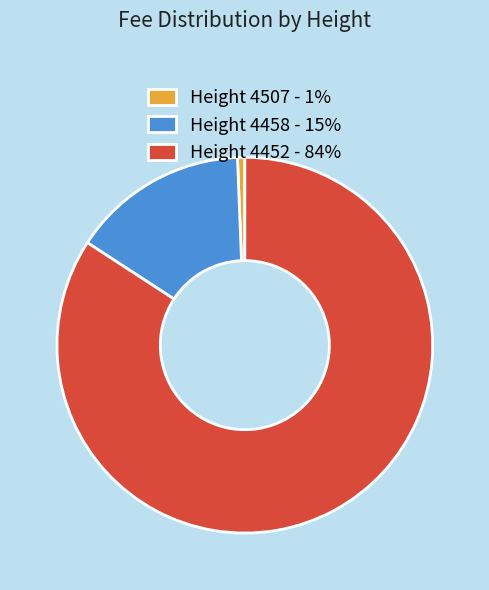

Does any single category account for the majority?

Yes